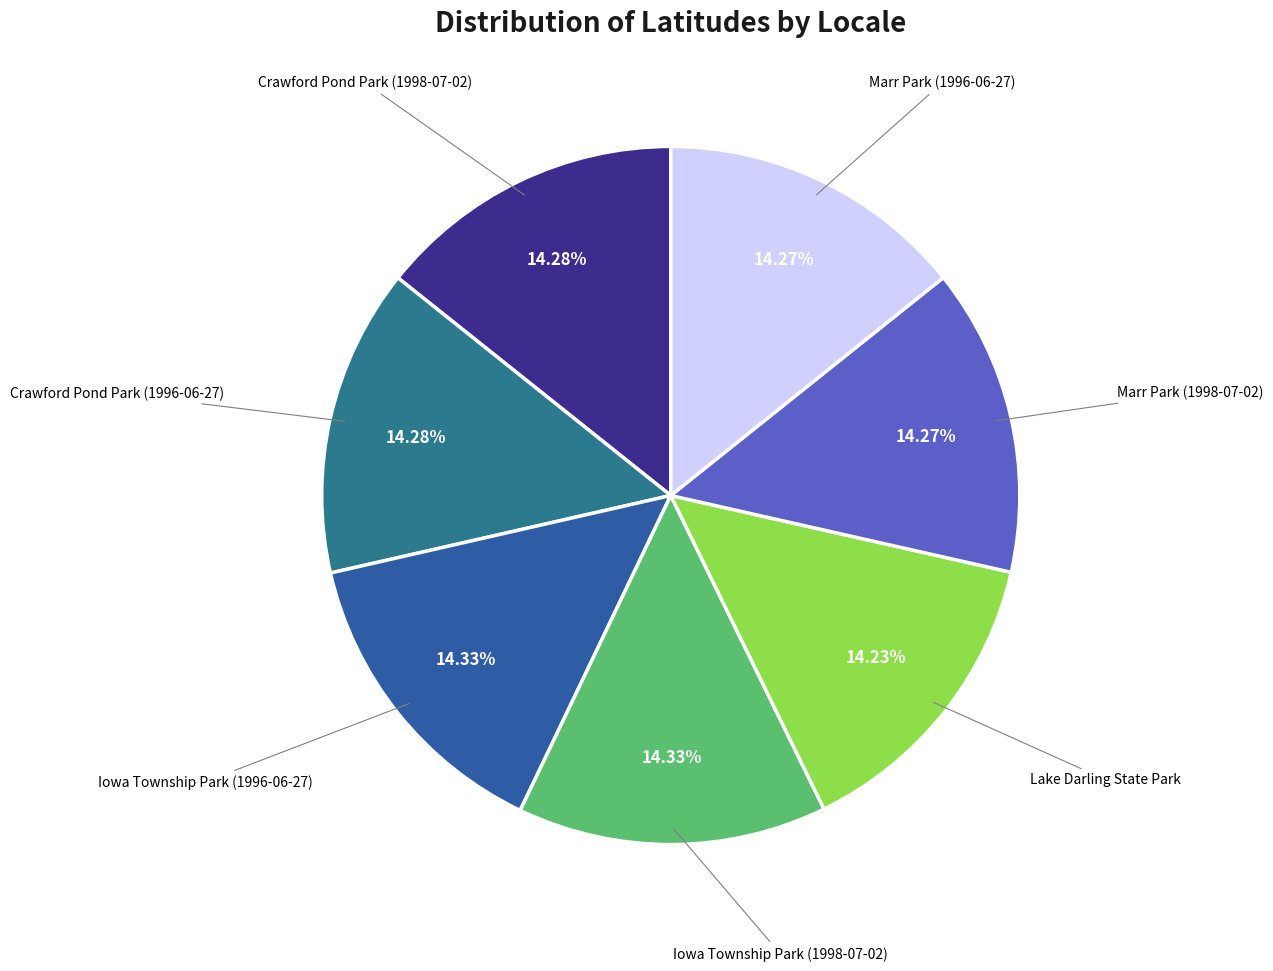

Count the number of slices in the pie.

7